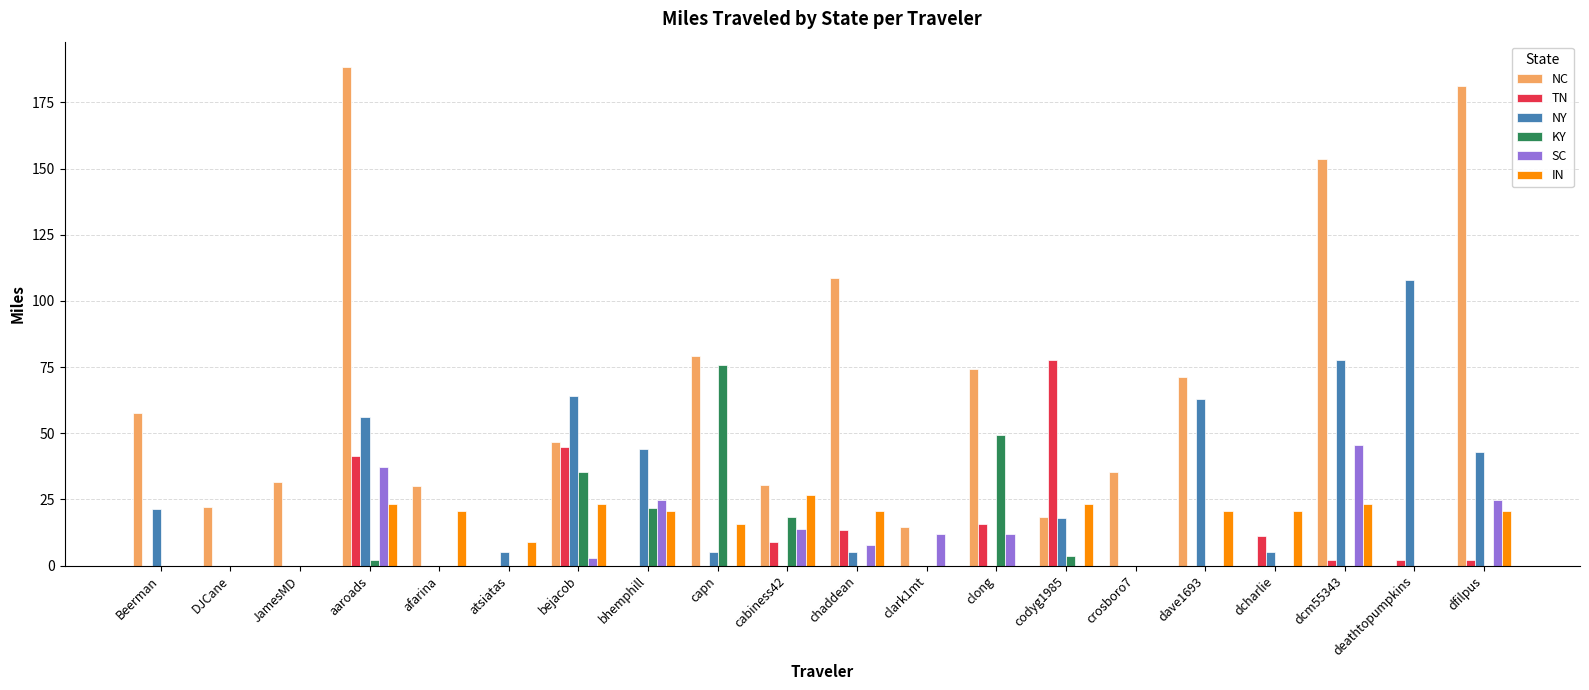

How many data points in TN are above 2?

10